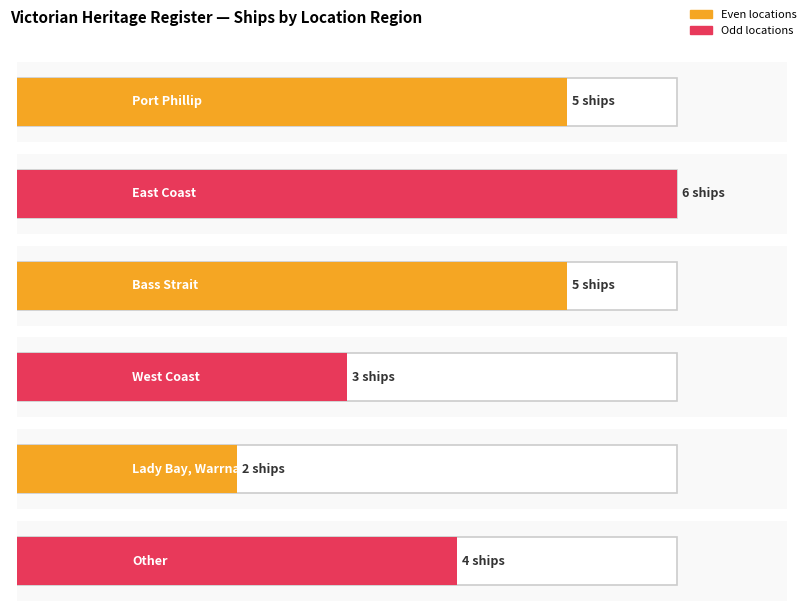

How many bars are there in total?

6